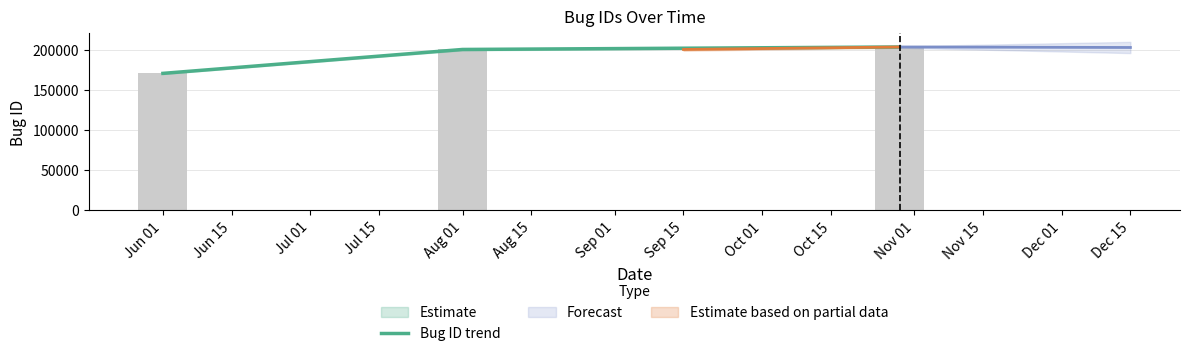

Which has a higher value, Jul 01 or Jun 01?

Jul 01